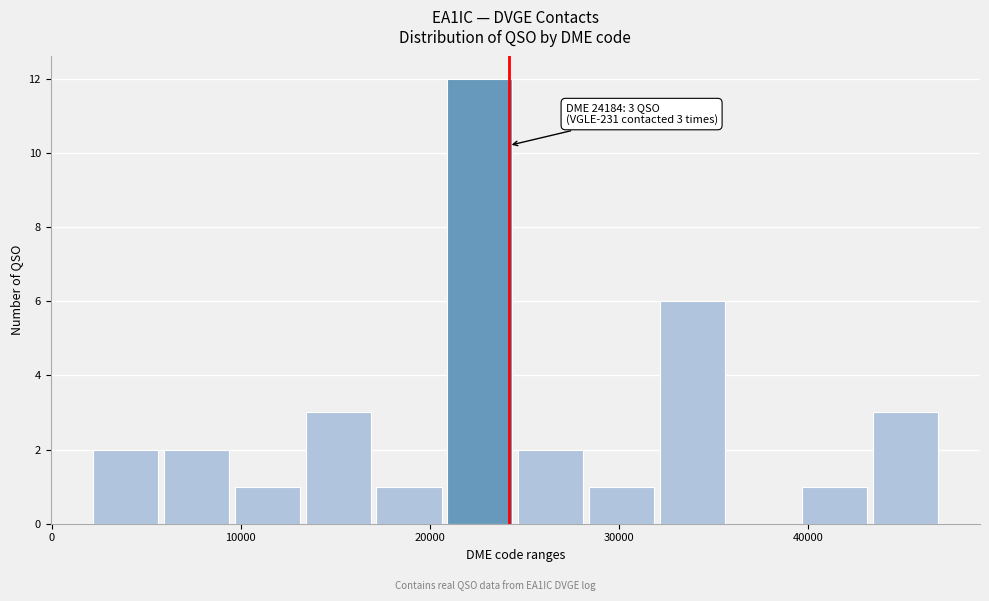

Read against the x-axis, roughly where is the centre of the tallest bar?

23000